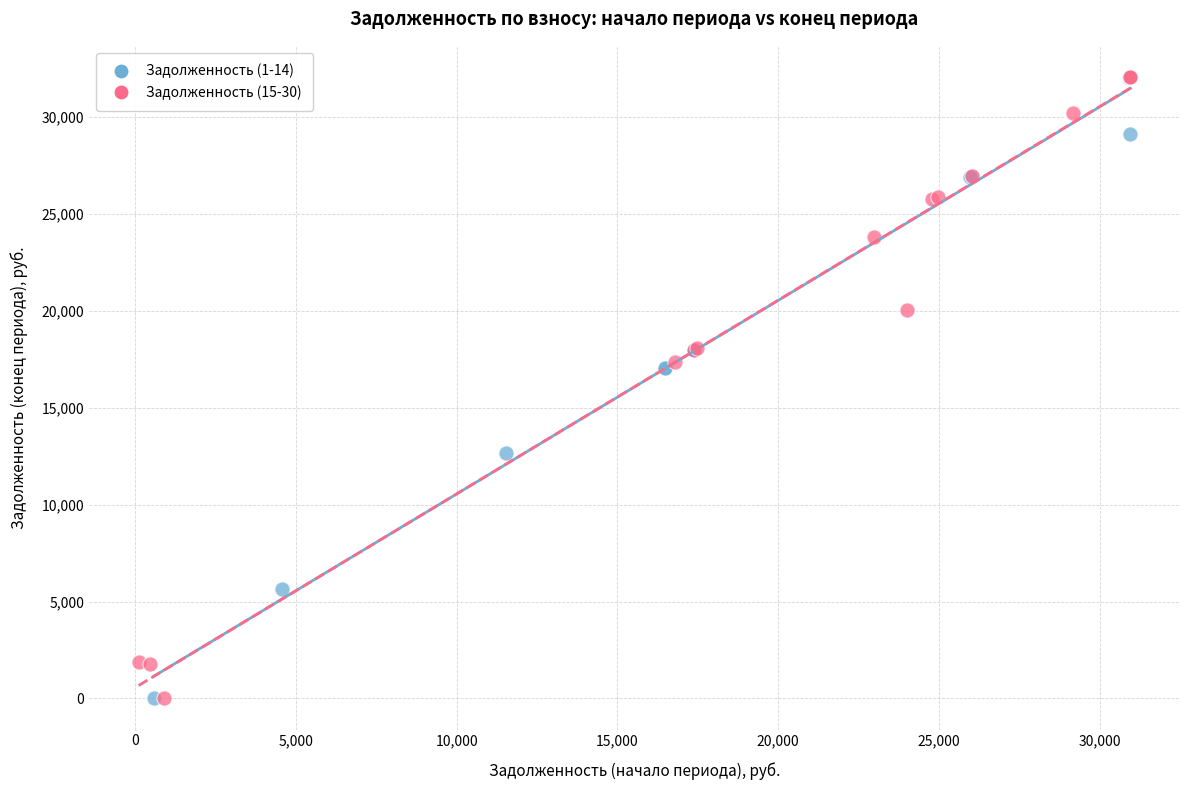

What are all the series names shown in the legend?

Задолженность (1-14), Задолженность (15-30)